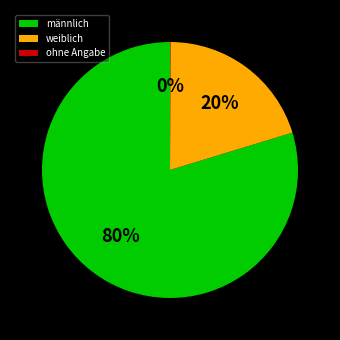

Is it true that weiblich is 6% of the pie?

False